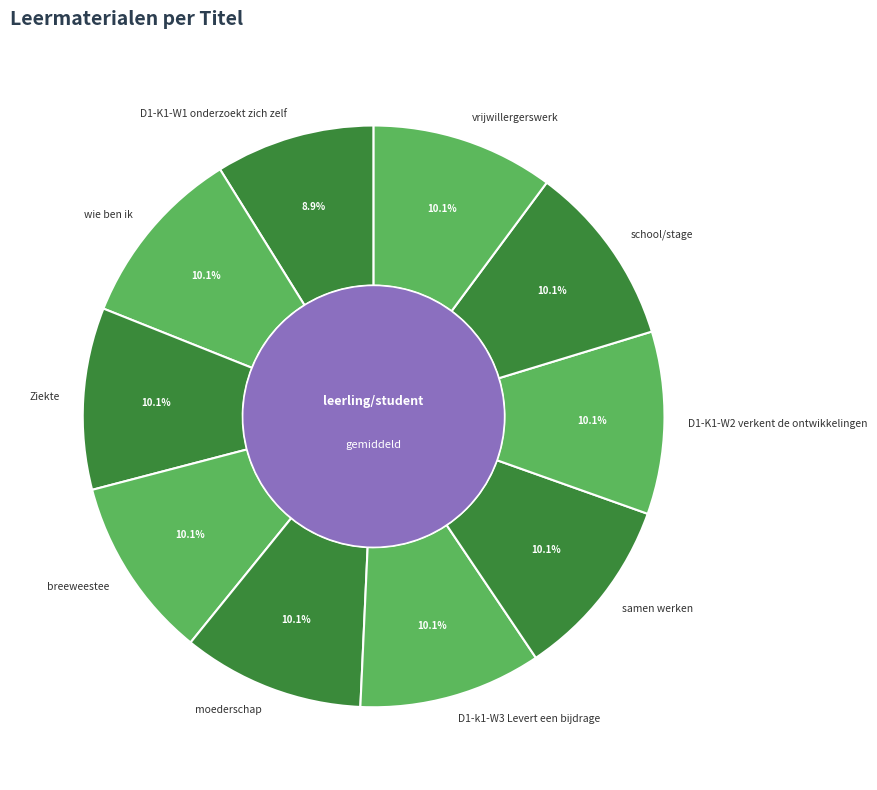

What is the total percentage of Ziekte and D1-K1-W1 onderzoekt zich zelf?

19.0%